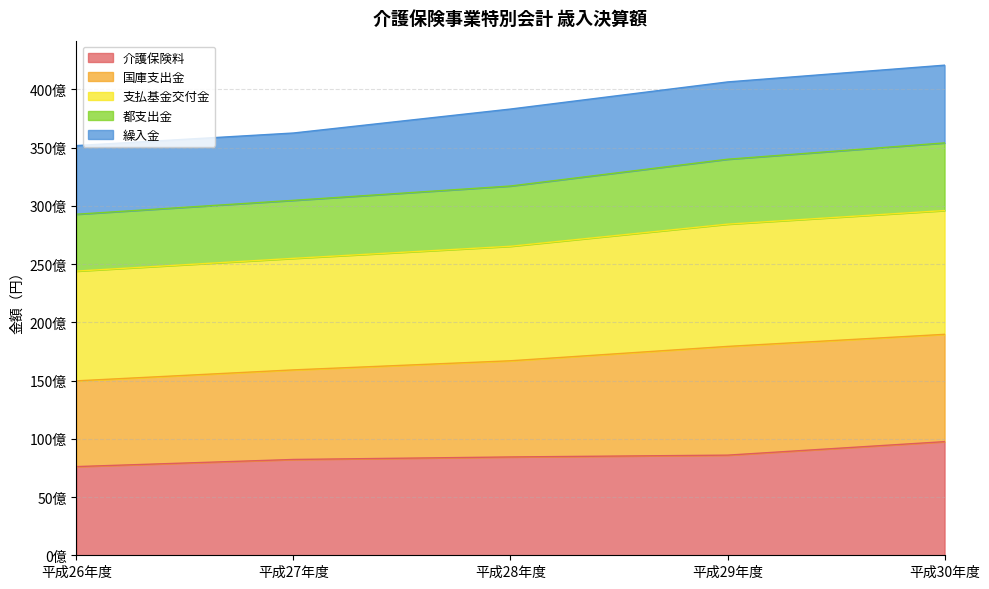

What is the value of the 介護保険料 point at the 5th from the left?

9756442375